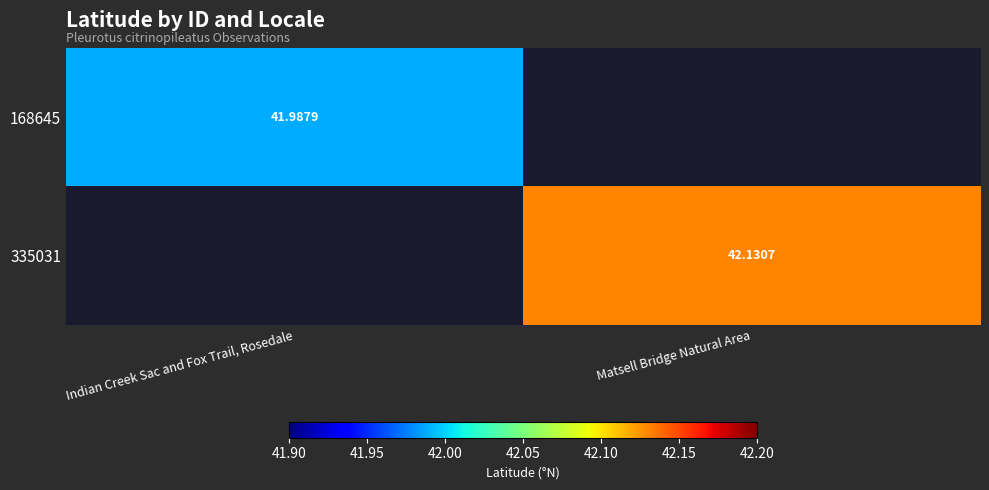

The 335031 series shows 42.1 at Matsell Bridge Natural Area. True or false?

True